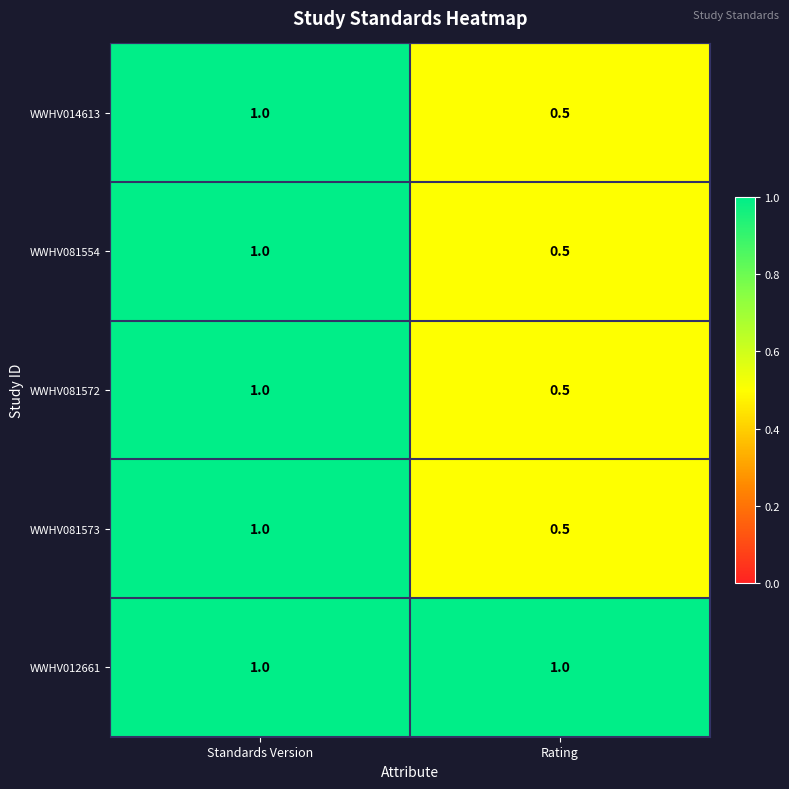

Reading right to left, list all the values displayed in this chart.

WWHV014613: 0.5	1.0
WWHV081554: 0.5	1.0
WWHV081572: 0.5	1.0
WWHV081573: 0.5	1.0
WWHV012661: 1.0	1.0